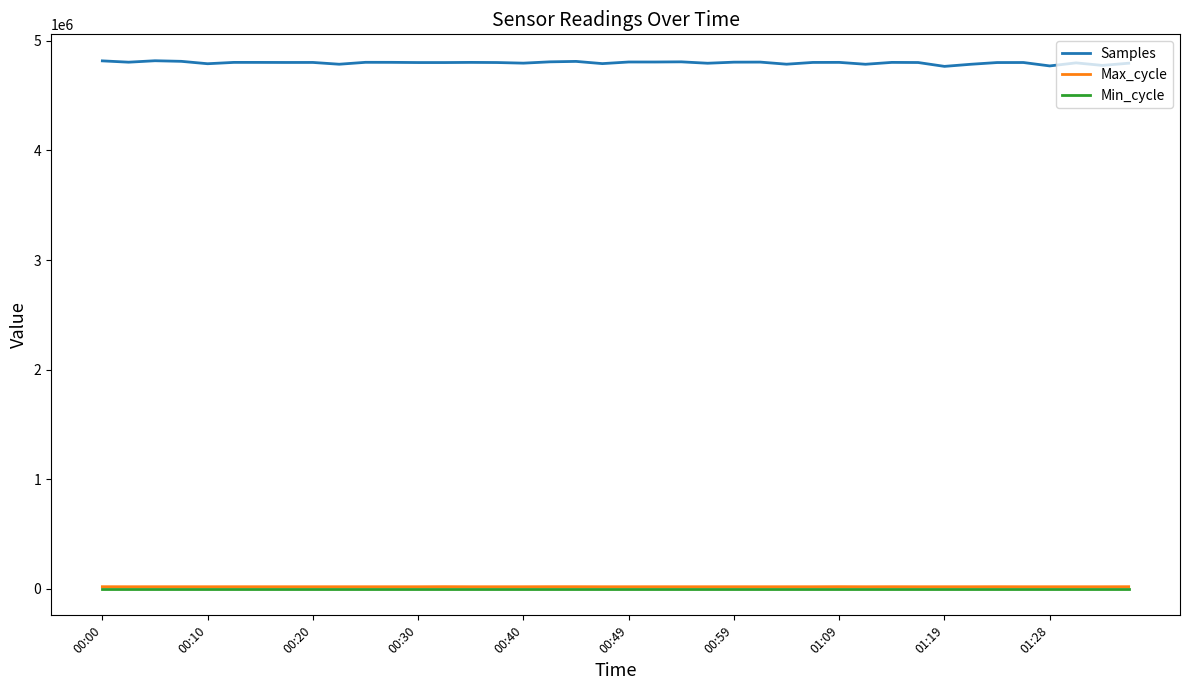

True or false: Min_cycle and Samples cross at least once.

False